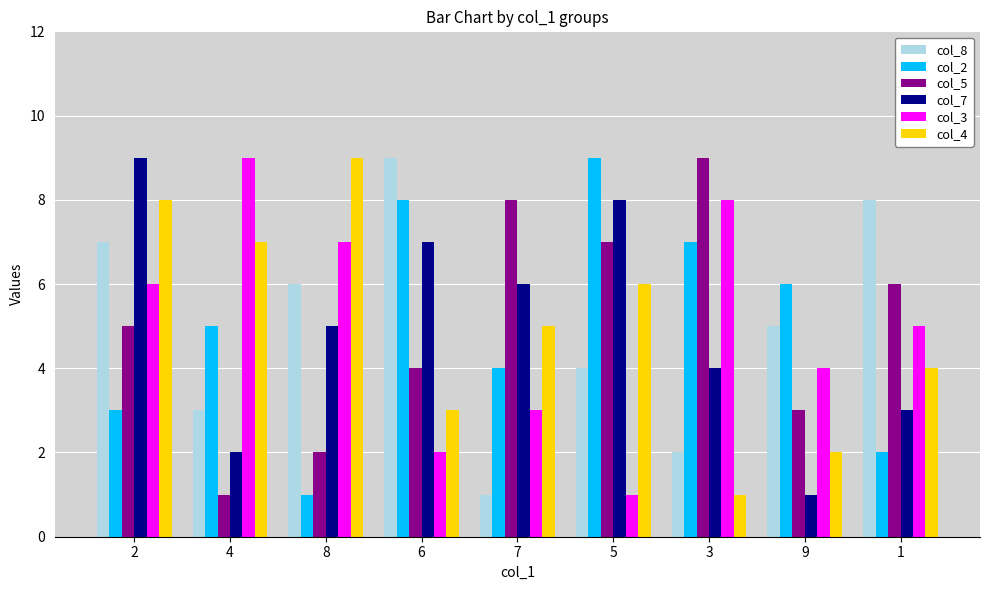

What is the difference between the maximum and second lowest values in the col_8 series?

7